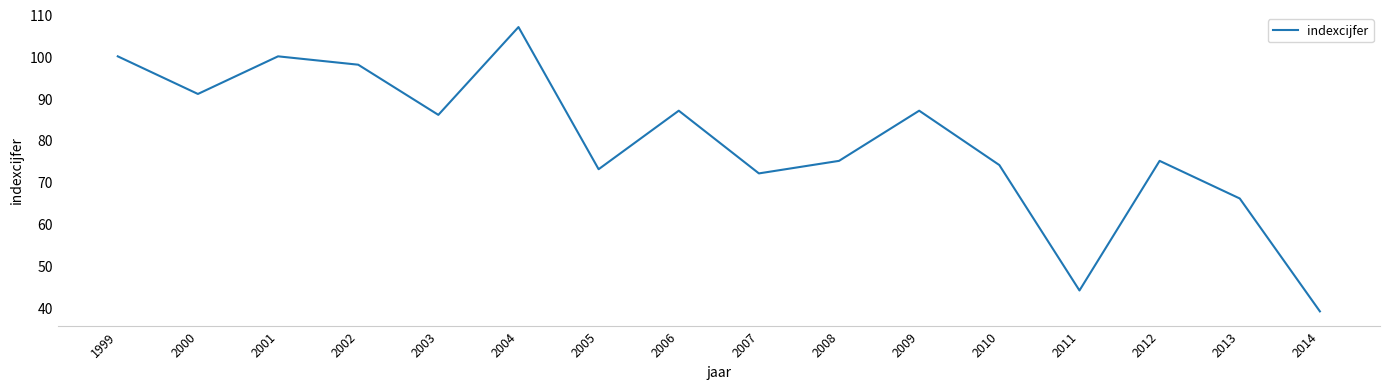

What is the minimum value shown in the chart?

39